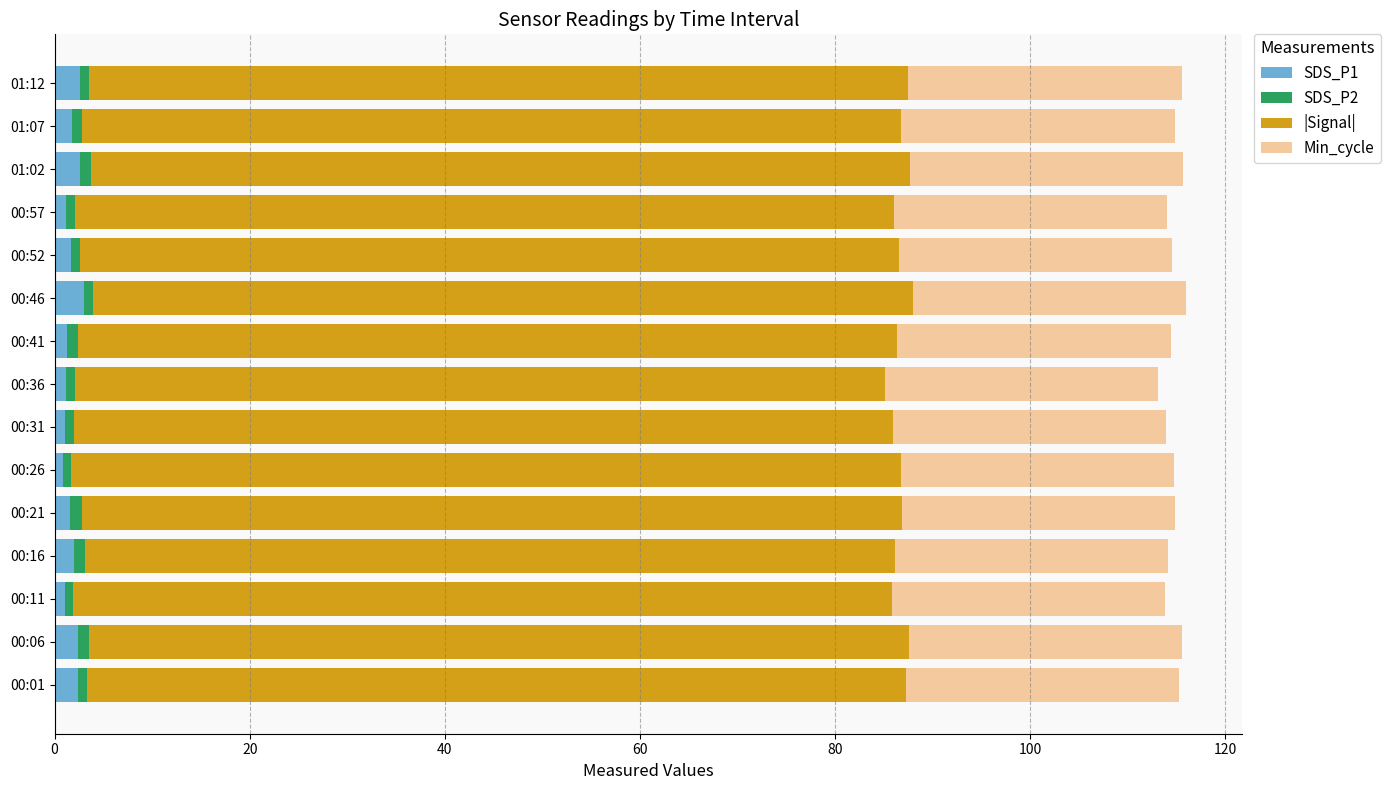

What is the sum of all SDS_P1 values?

26.6